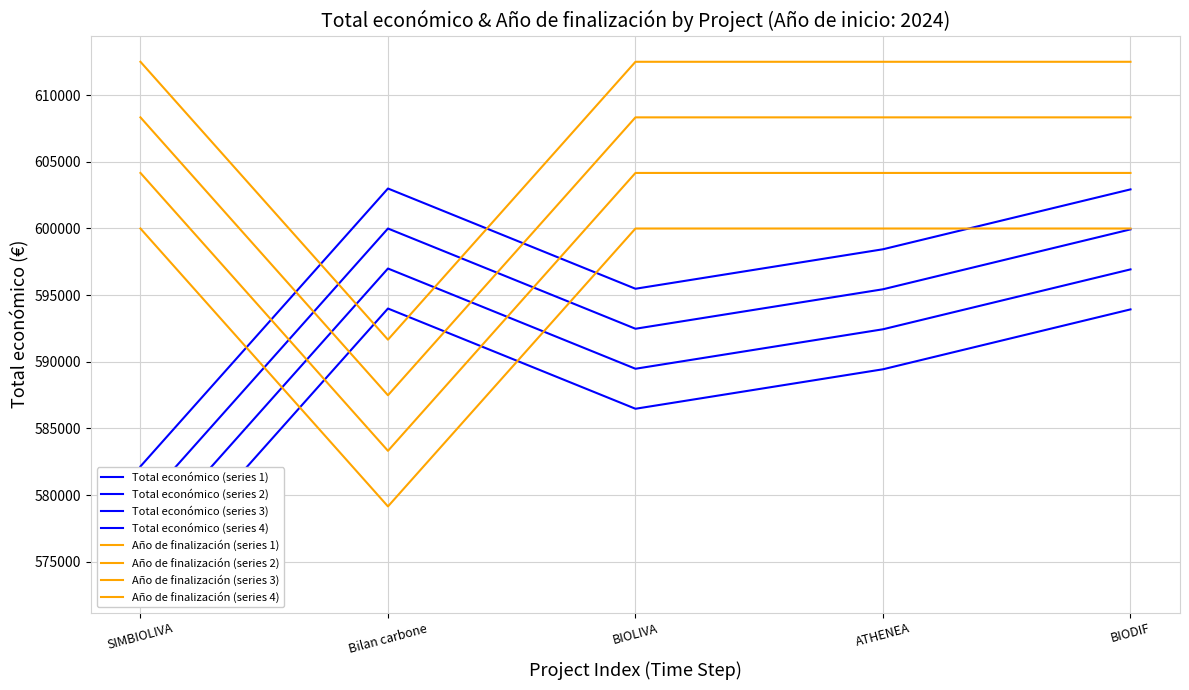

True or false: Total económico has more than 0 interior local peaks.

True